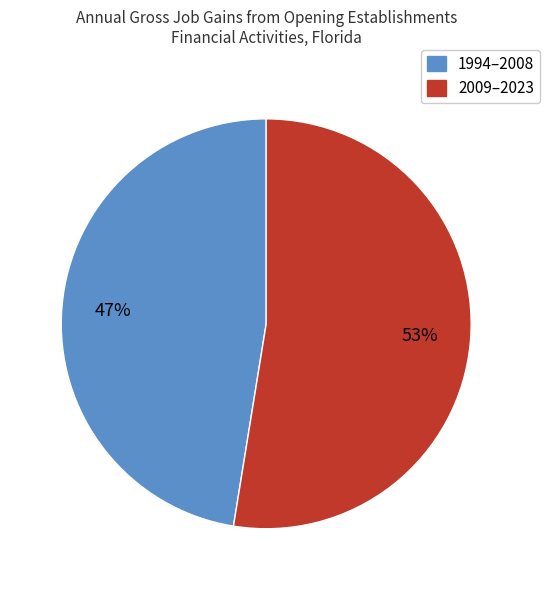

How many segments does this pie chart have?

2